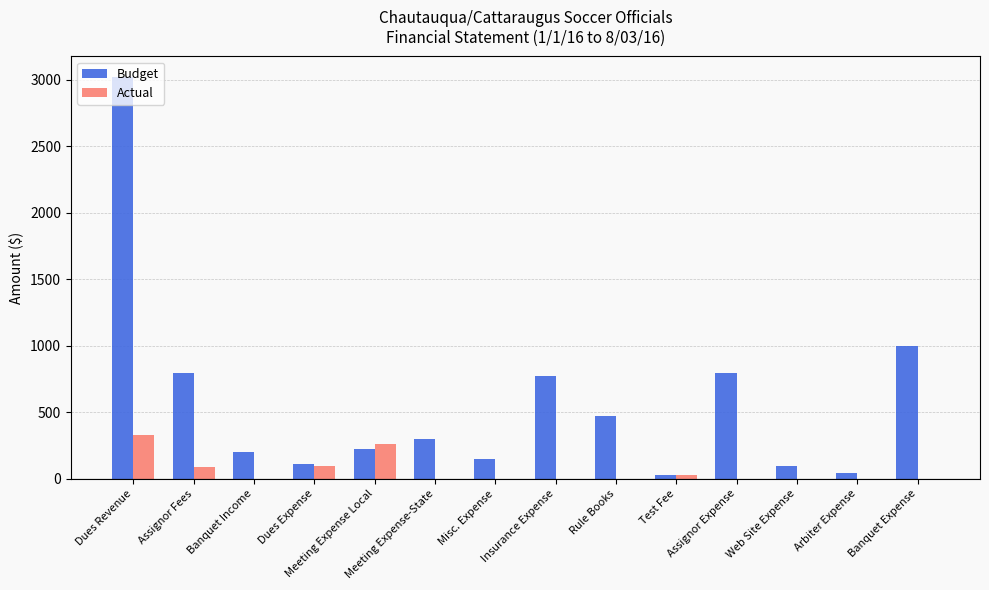

Which series has the largest total across all categories?

Budget